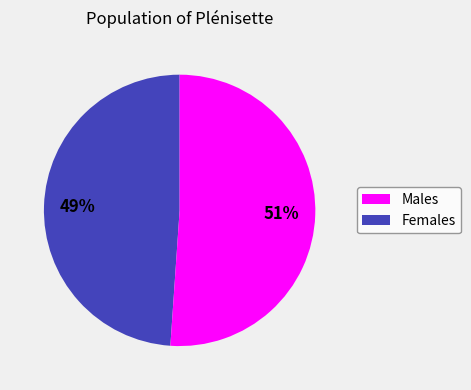

Is there any slice that represents more than half of the pie?

Yes